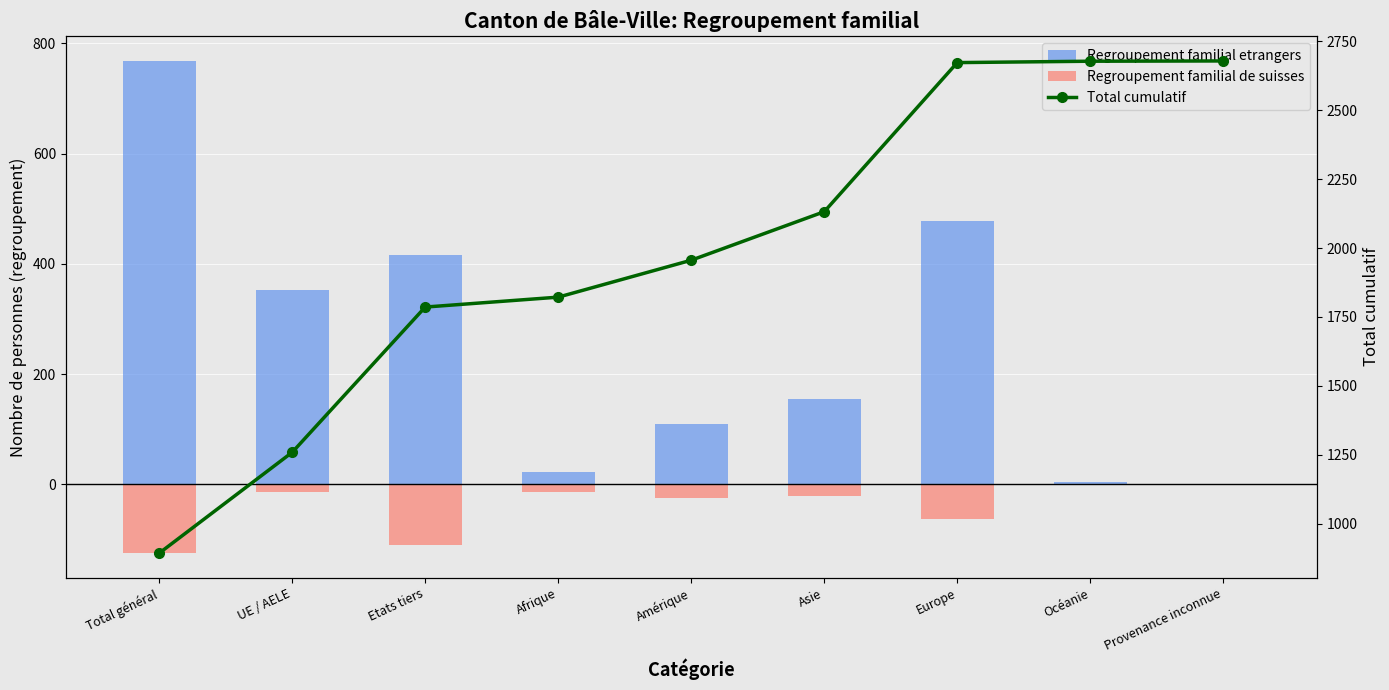

What is the spread (max minus min) of values at Amérique?

1980